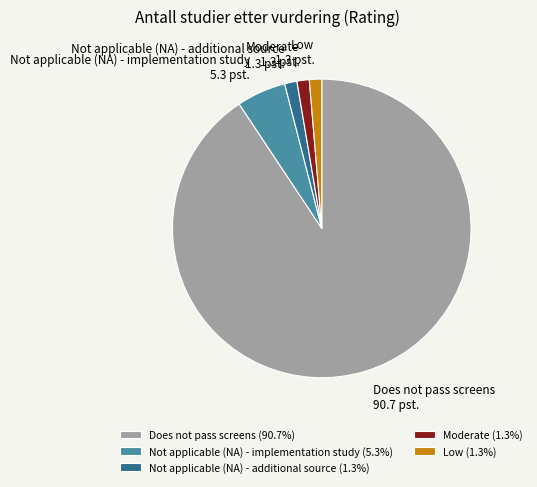

Which has a higher value, Low or Not applicable (NA) - implementation study?

Not applicable (NA) - implementation study